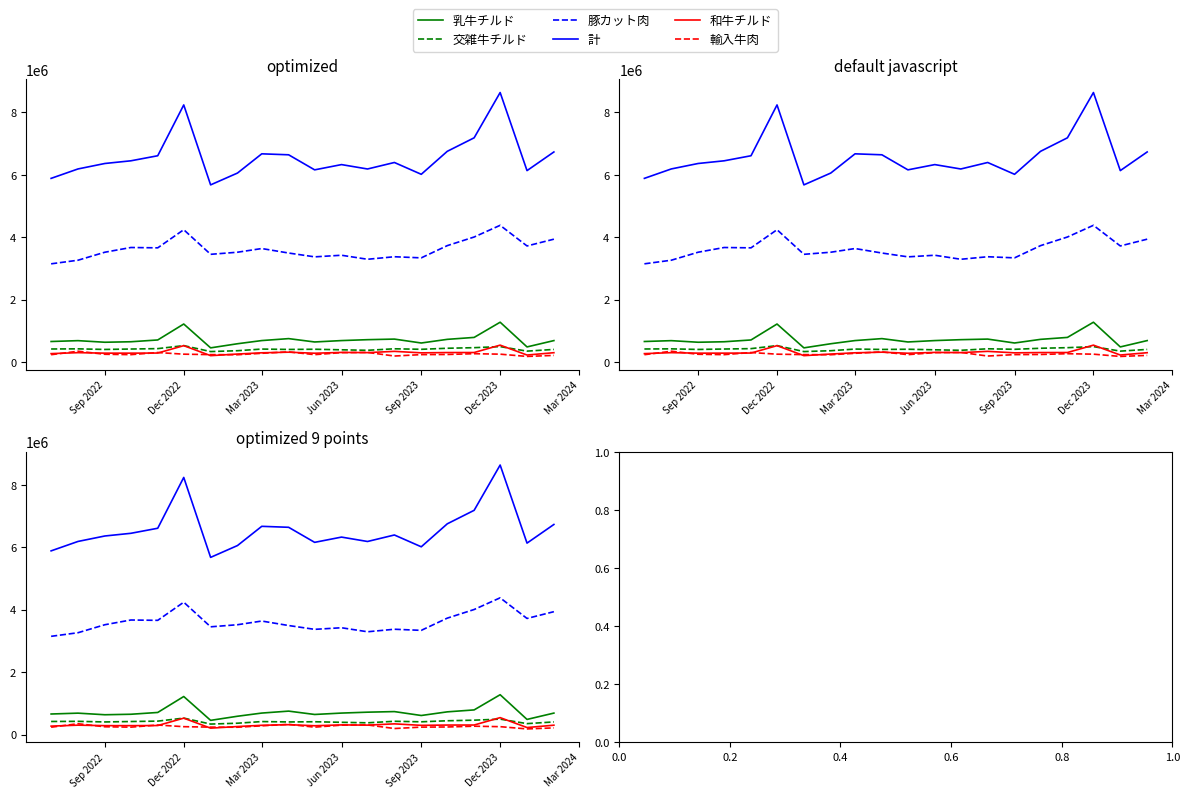

At how many categories does at least one series exceed 2297147?

20